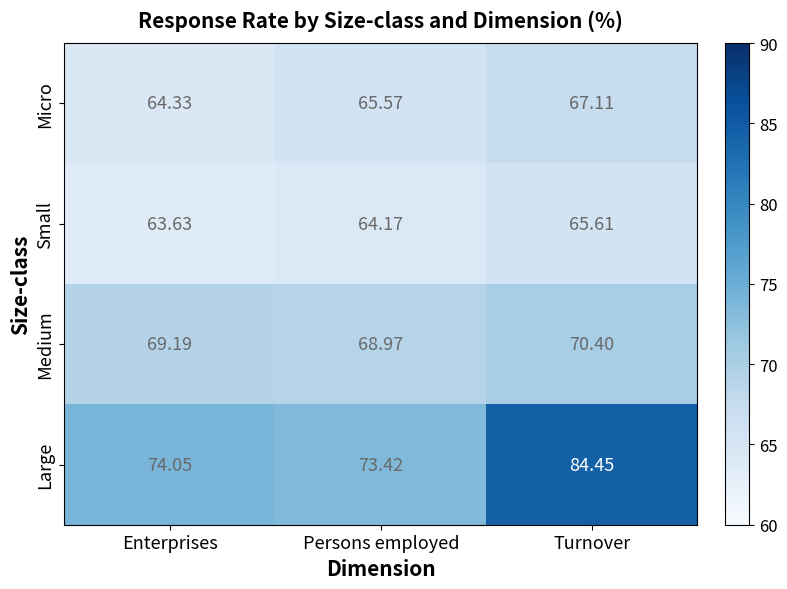

Rank the series at Enterprises from lowest to highest value.

Small, Micro, Medium, Large